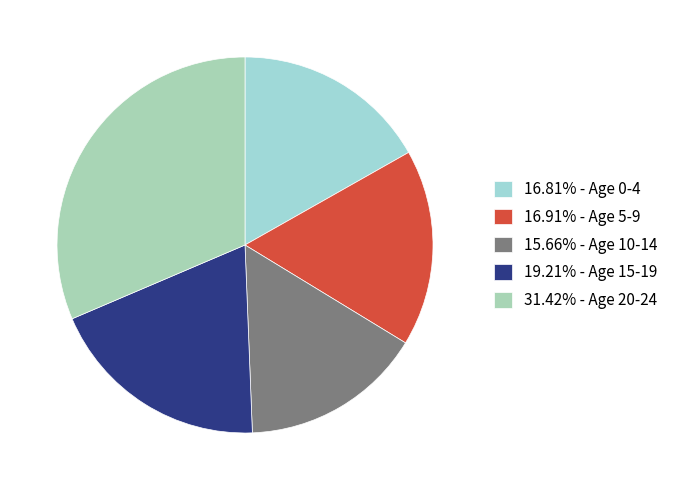

How many slices are in this pie chart?

5